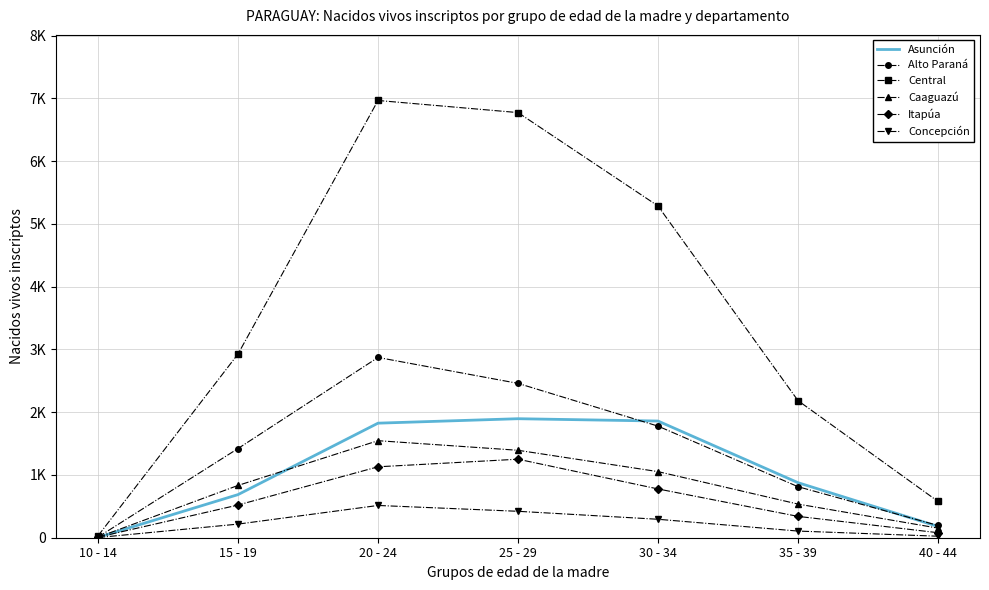

The Itapúa series shows 1605 at 20 - 24. True or false?

False